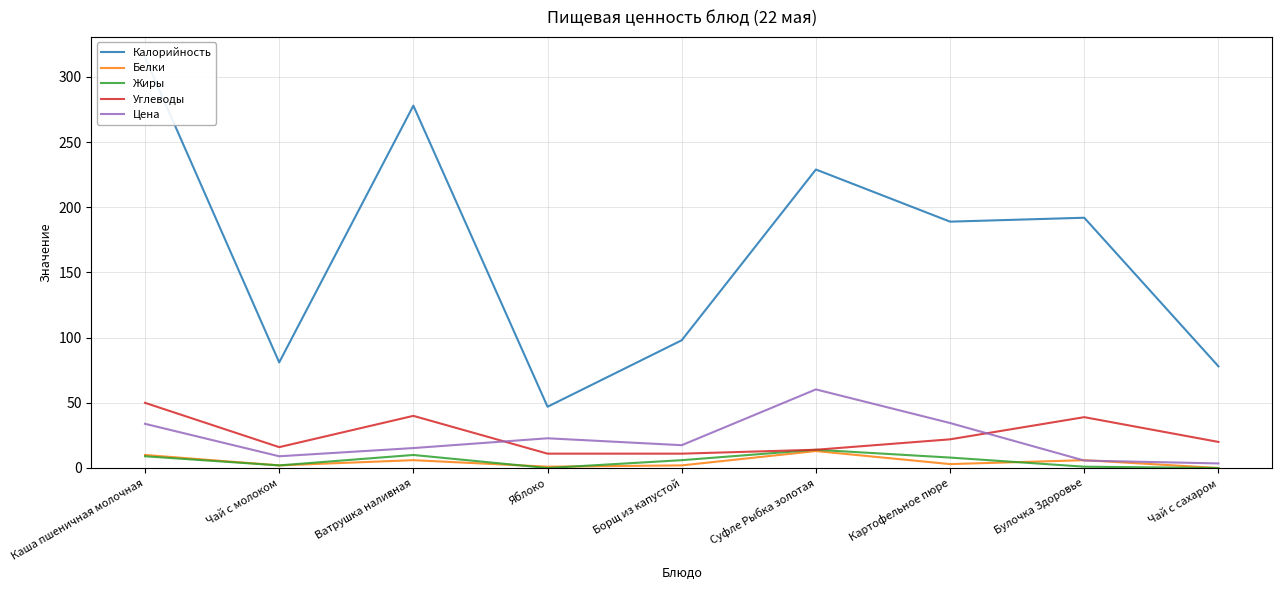

What is the label of the 8th point from the left?

Булочка Здоровье